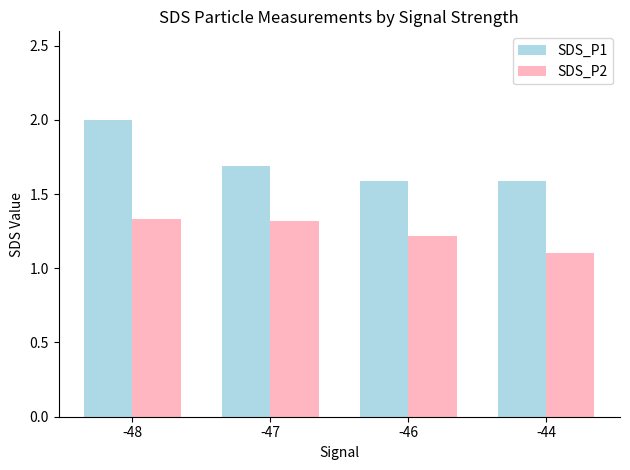

Which category has the lowest value in the SDS_P2 series?

-44